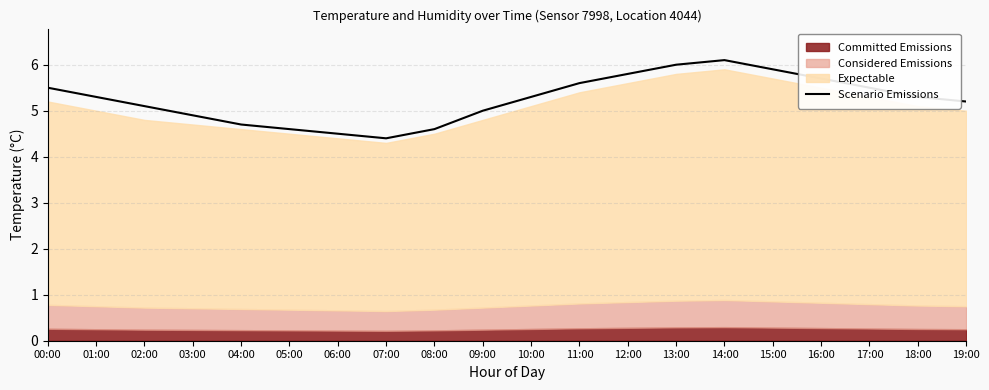

The chart shows a value of 6.1 at 14:00. True or false?

True